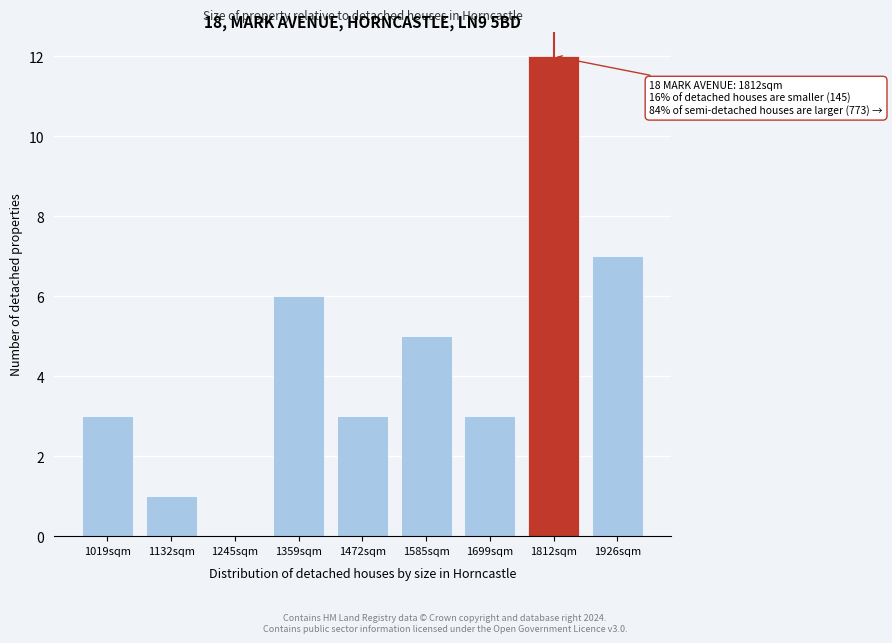

Reading left to right, transcribe all the data shown in this chart.

1019sqm=3	1132sqm=1	1245sqm=0	1359sqm=6	1472sqm=3	1585sqm=5	1699sqm=3	1812sqm=12	1926sqm=7